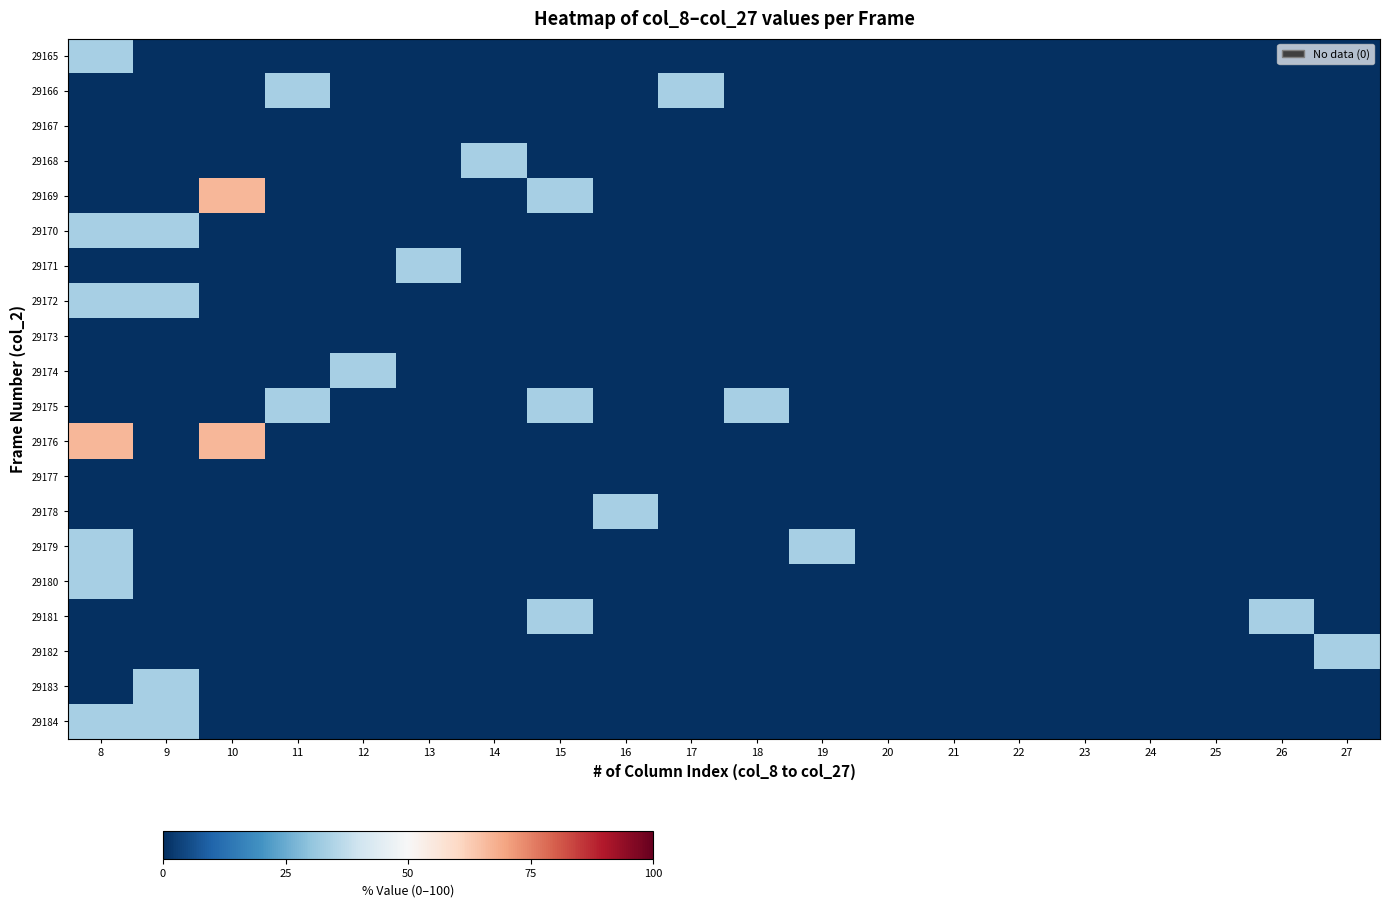

How many distinct data groups are displayed?

20